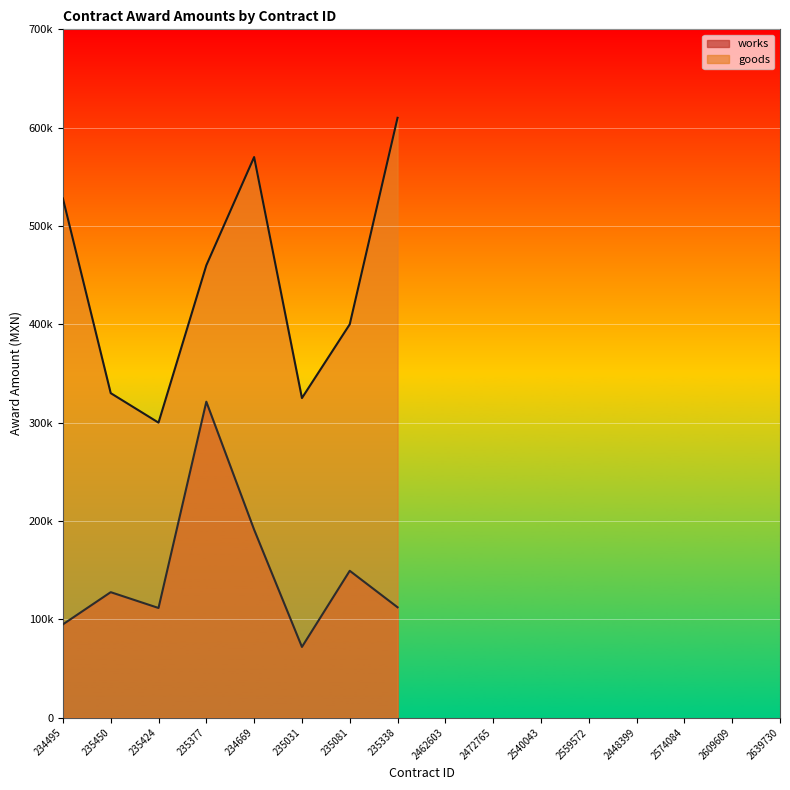

Reading right to left, extract all data points from this chart.

works: 235338=112212.8	235081=149313.1	235031=71879.5	234669=191127.2	235377=321293.5	235424=111498.5	235450=127569.3	234495=94821.8
goods: 235338=610000.0	235081=400000.0	235031=325000.0	234669=570080.0	235377=460000.0	235424=300000.0	235450=330000.0	234495=528000.0